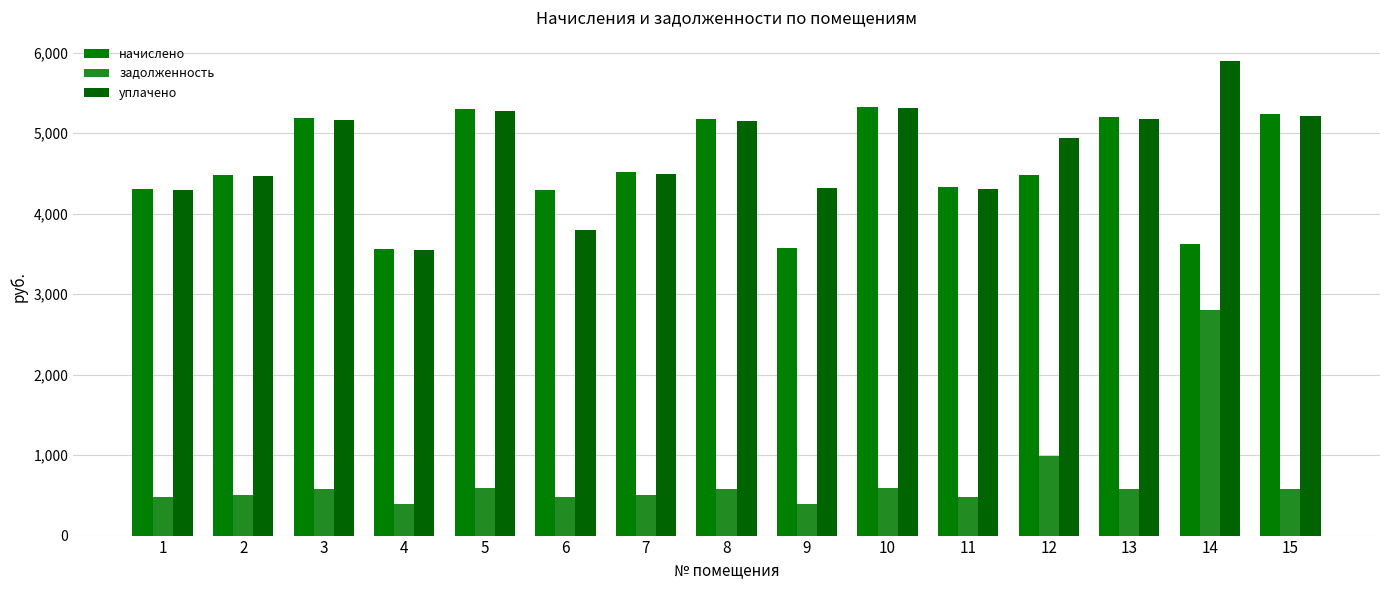

What is the value of the начислено bar at the 1st from the left?

4308.3